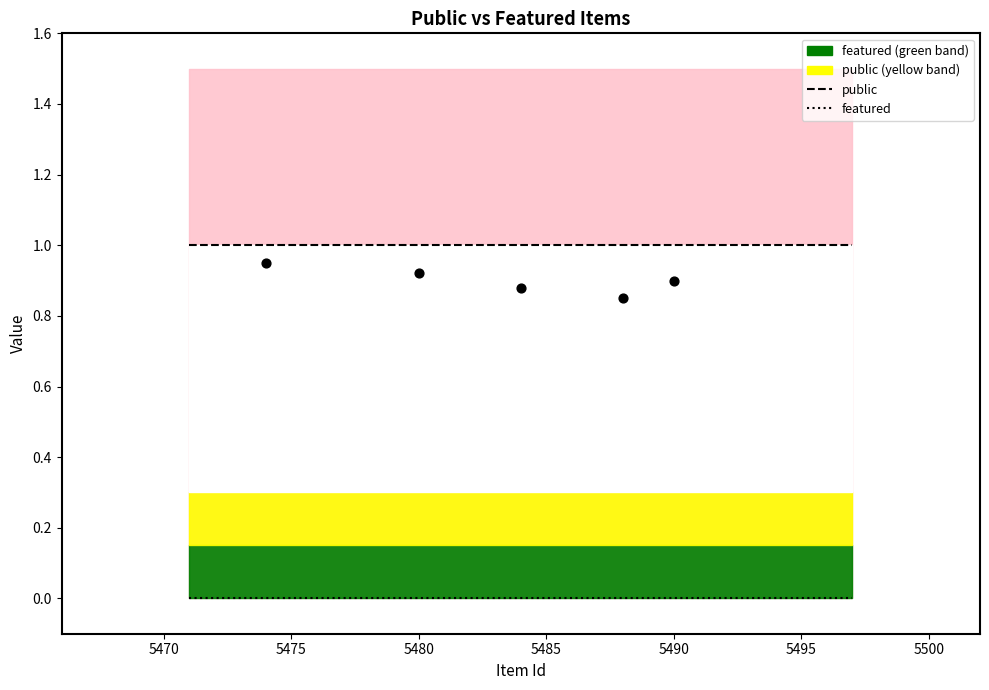

At how many categories does at least one series exceed 0?

25